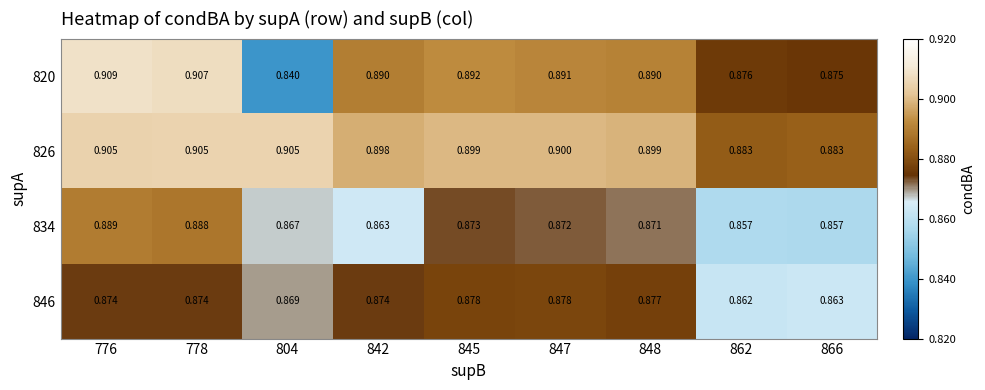

Is the value of 826 at 845 greater than the value of 820 at 842?

Yes